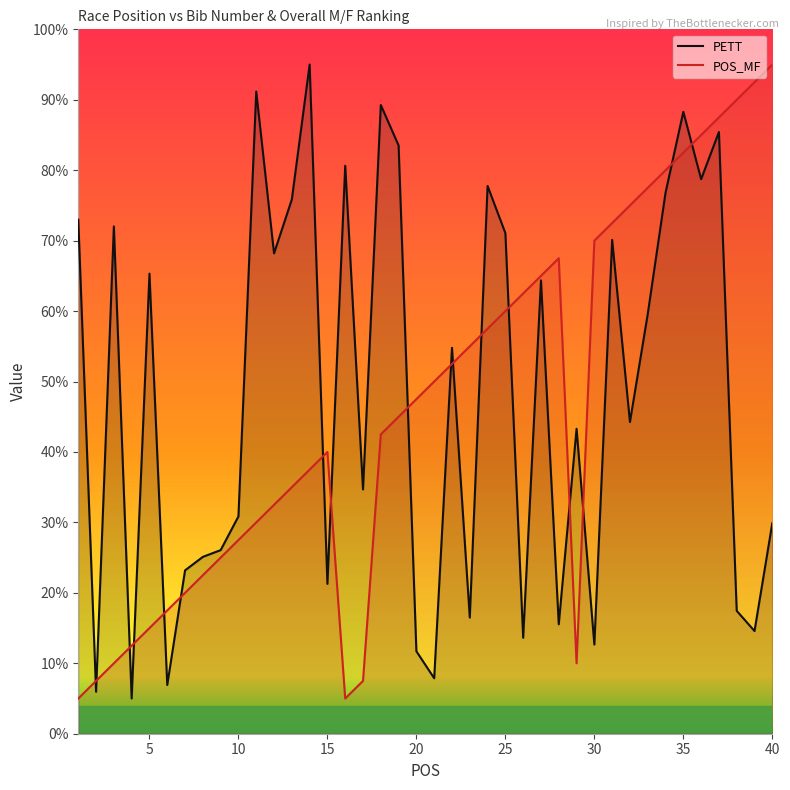

How many values in the POS_MF series exceed 47?

20